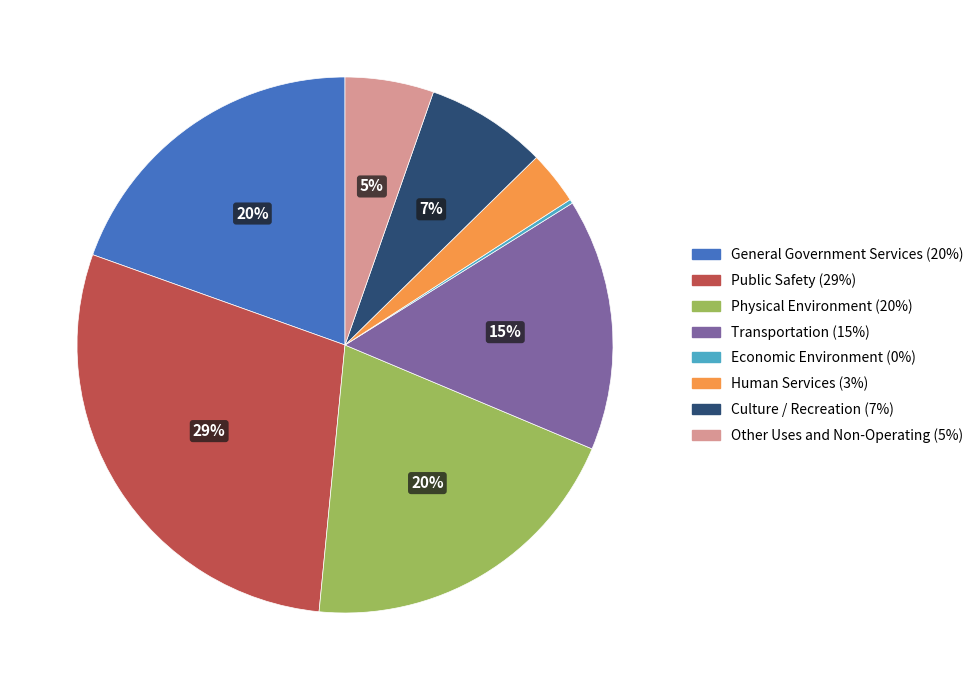

Which category has the biggest portion of the pie?

Public Safety